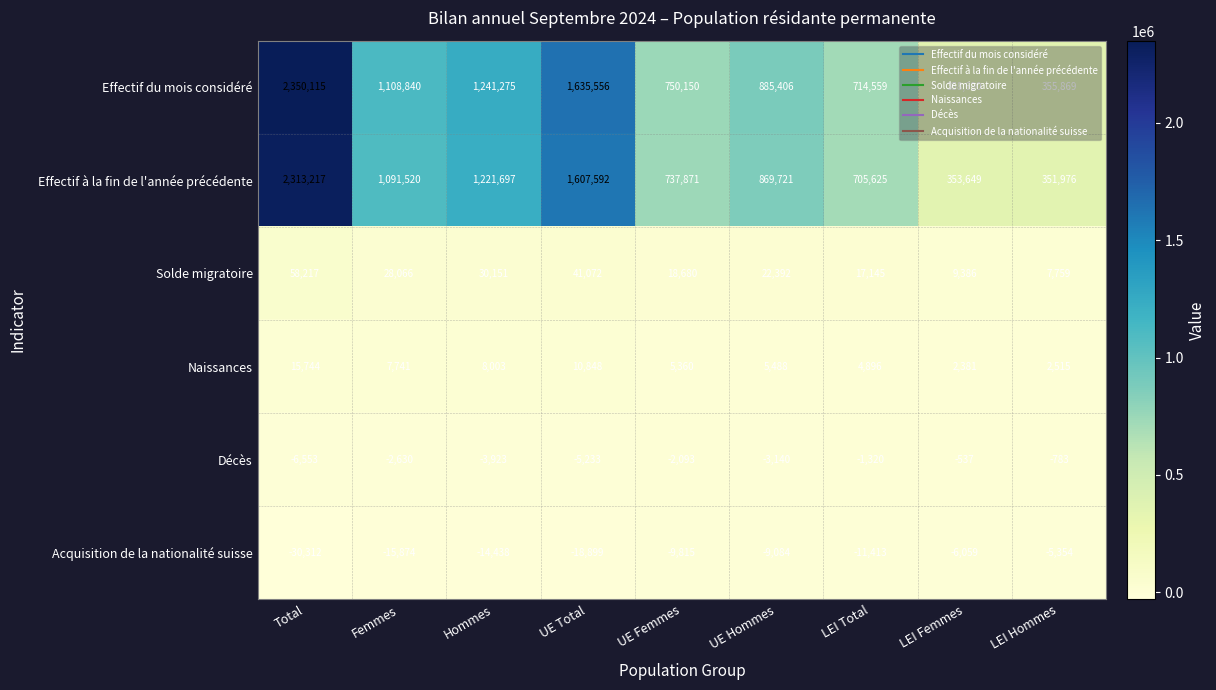

At LEI Hommes, list the series in order from smallest to largest.

Acquisition de la nationalité suisse, Décès, Naissances, Solde migratoire, Effectif à la fin de l'année précédente, Effectif du mois considéré